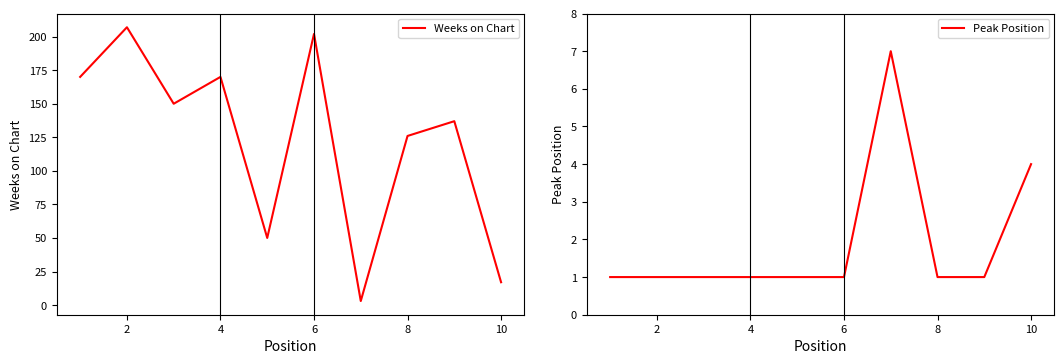

How many data points does each series have?

10